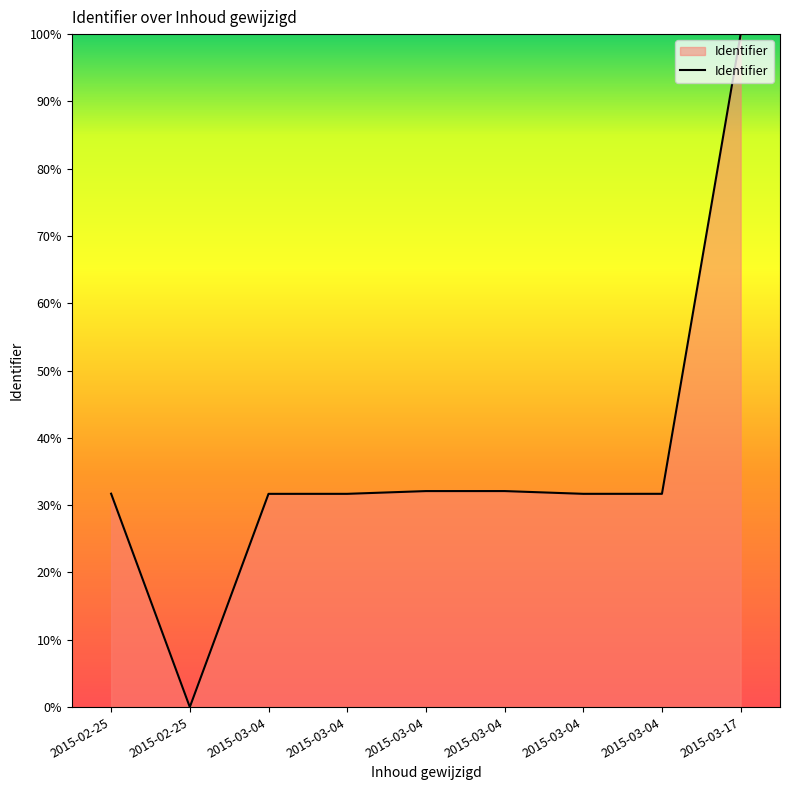

Between 2015-03-04 and 2015-03-04, which is larger?

2015-03-04